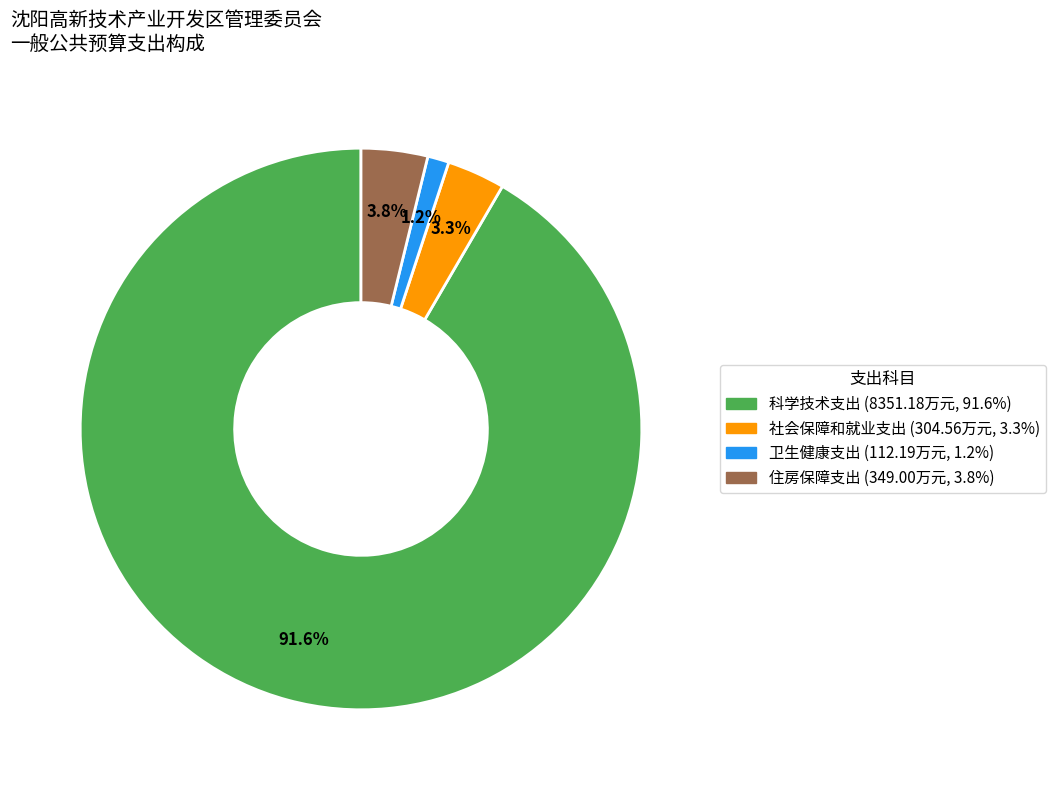

How many slices are in this pie chart?

4